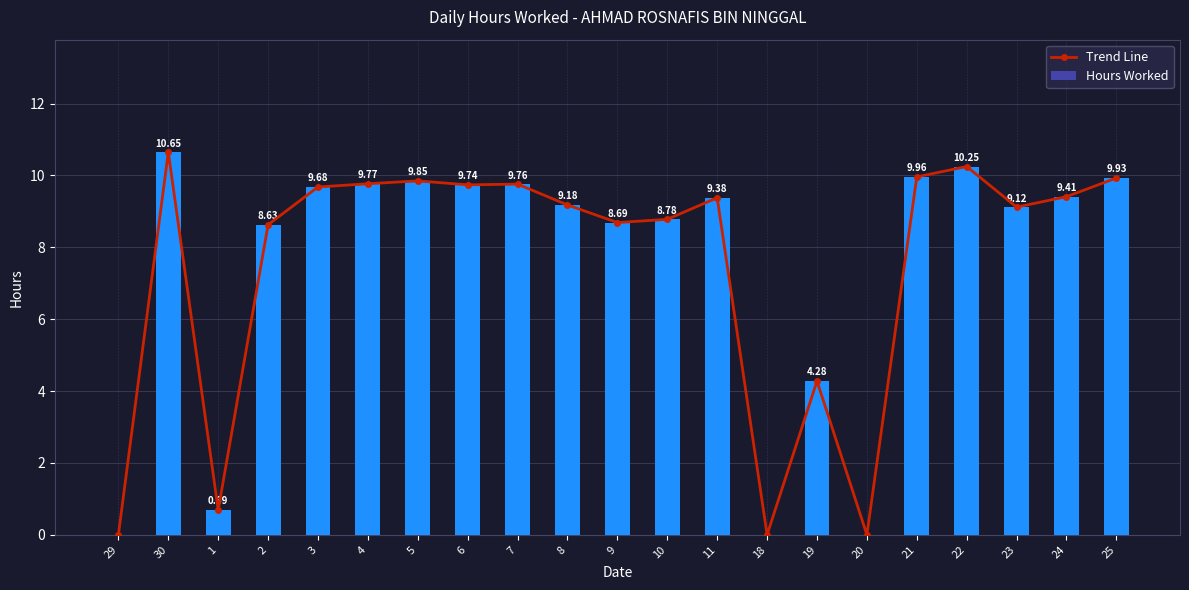

What is the difference between the maximum and minimum values in the Hours Worked series?

10.7